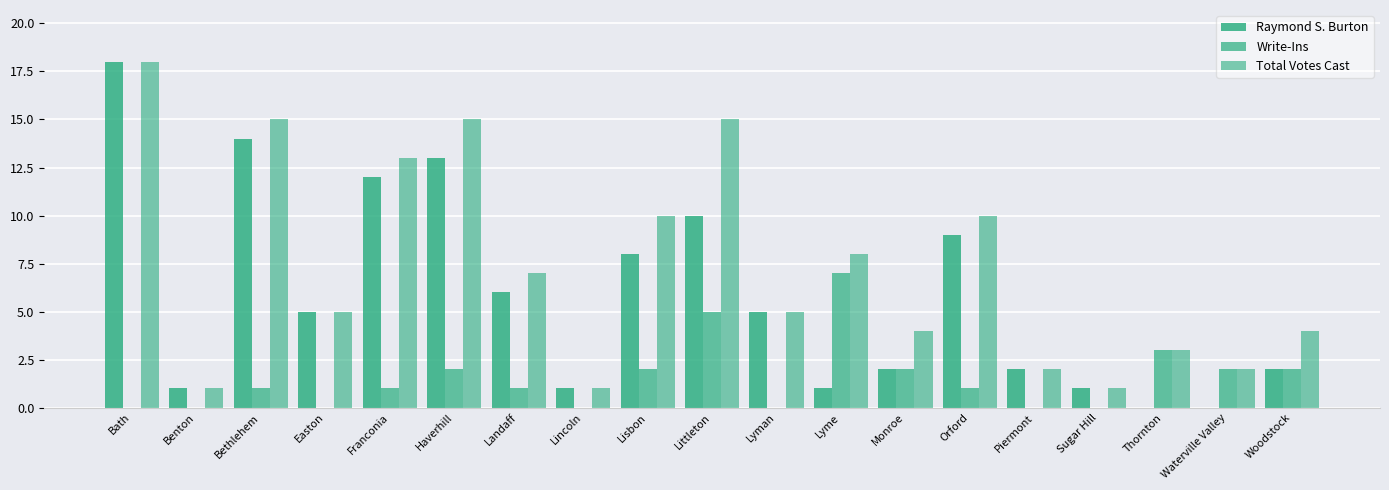

How many series are shown in this chart?

3